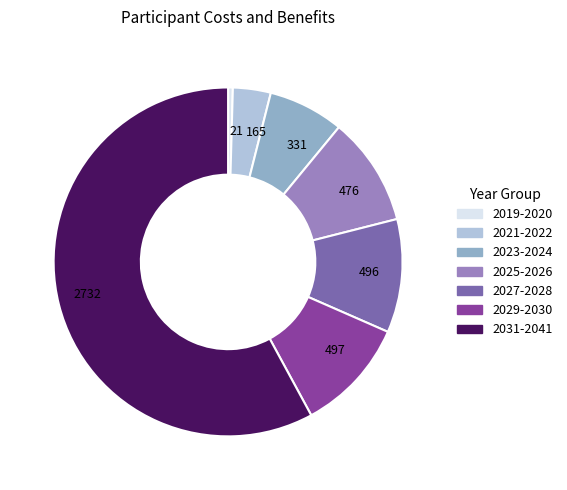

Do 2023-2024 and 2019-2020 together represent more than half of the pie?

No